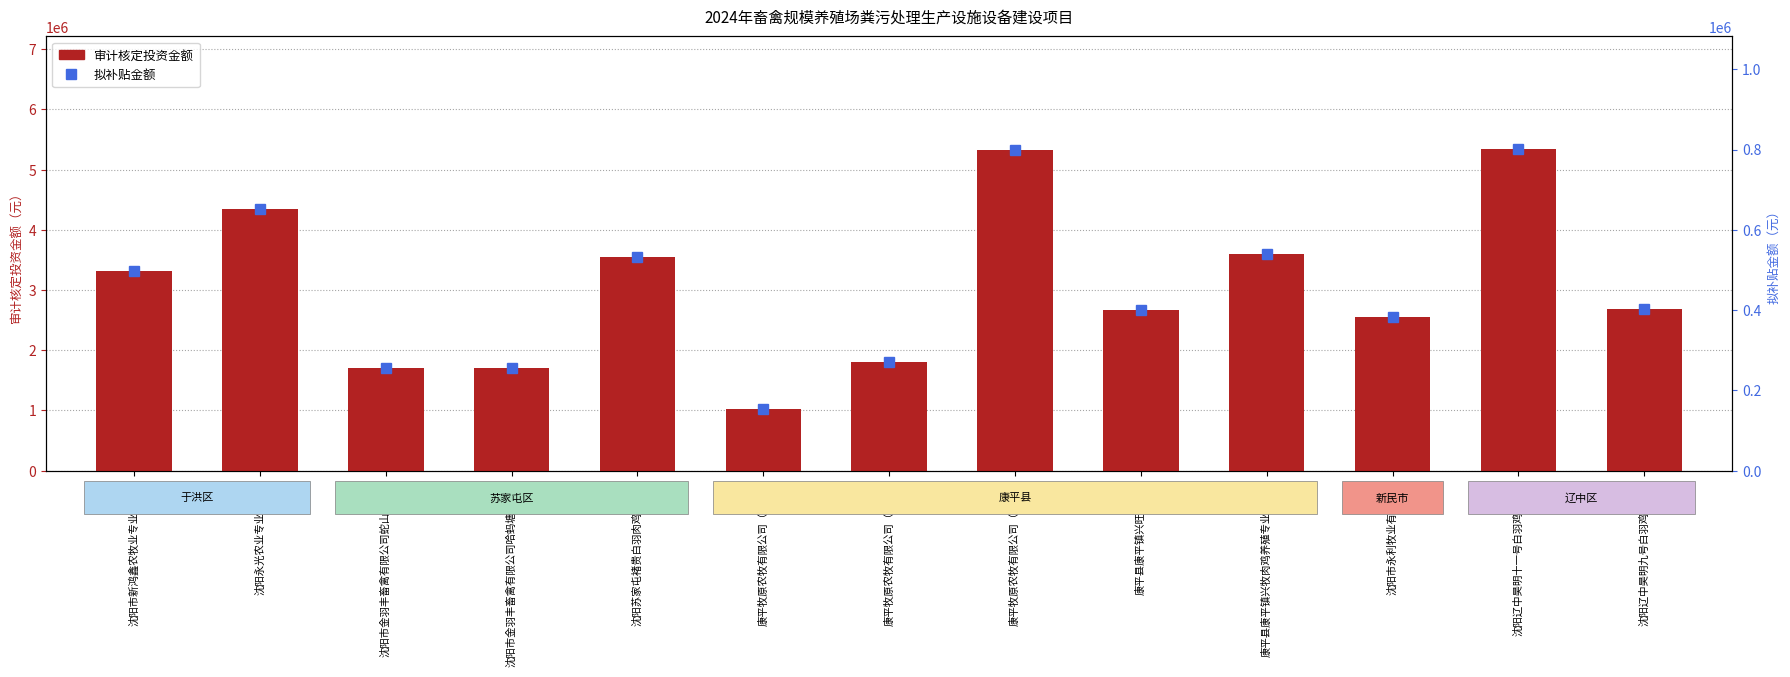

What is the difference between the 审计核定投资金额 values at 康平县康平镇兴旺养殖场 and 沈阳永光农业专业合作社?

1678150.7